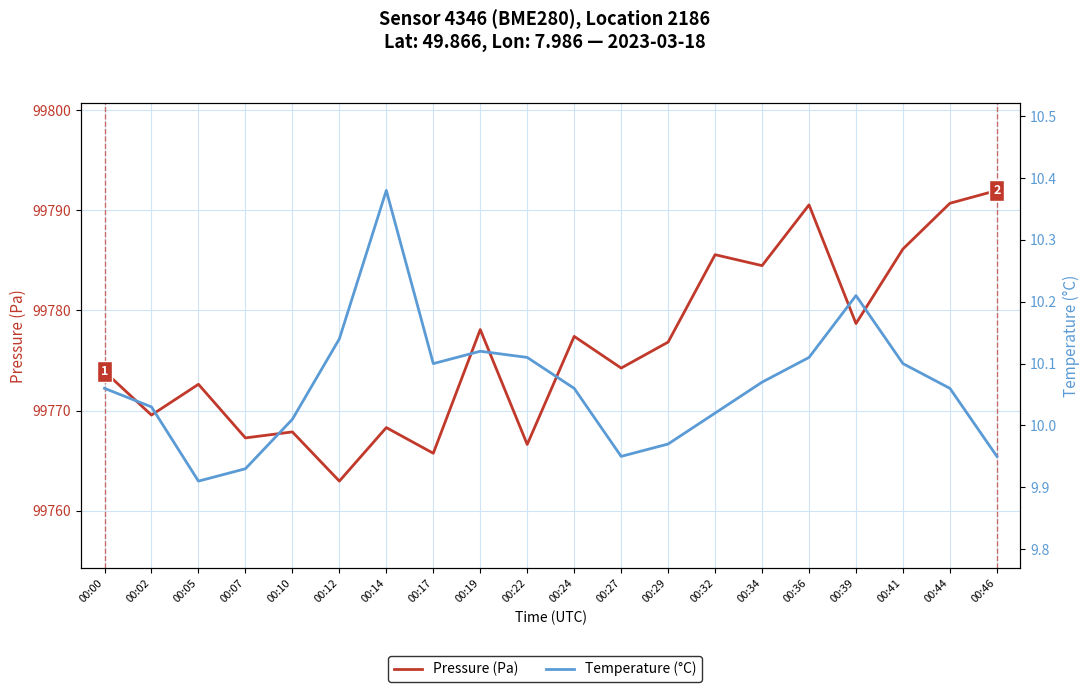

Where is Pressure (Pa) nearest to the value 99777?

00:29